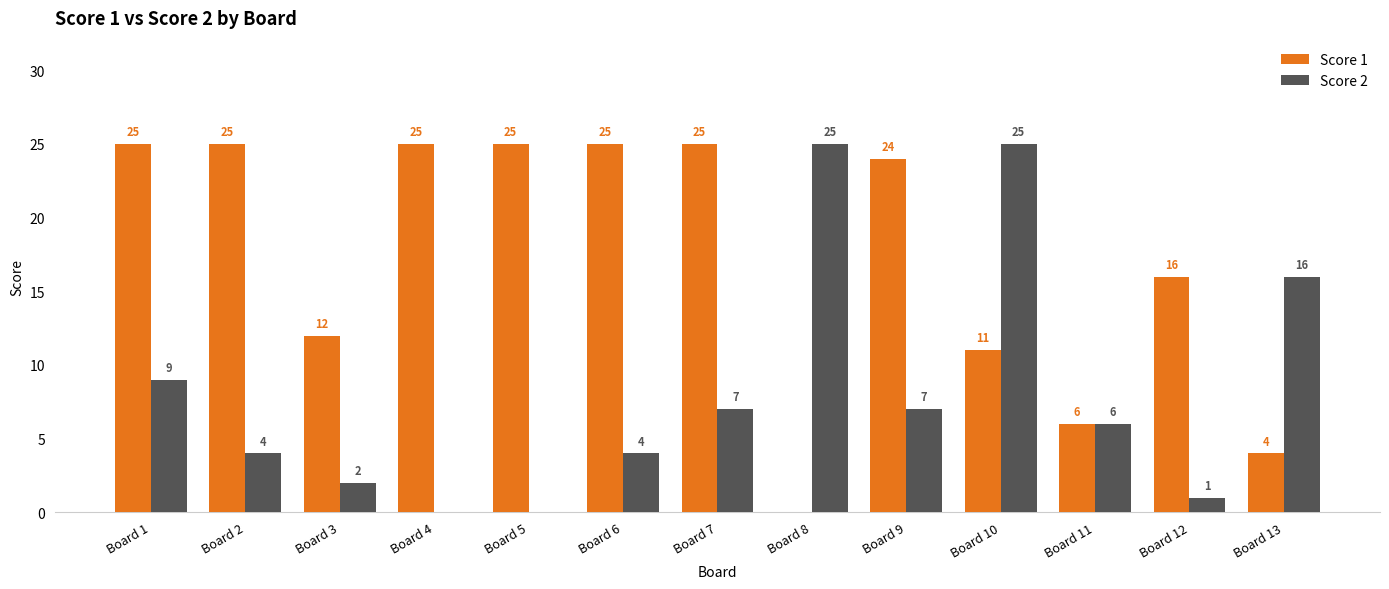

Which series changed the most between Board 7 and Board 8?

Score 1